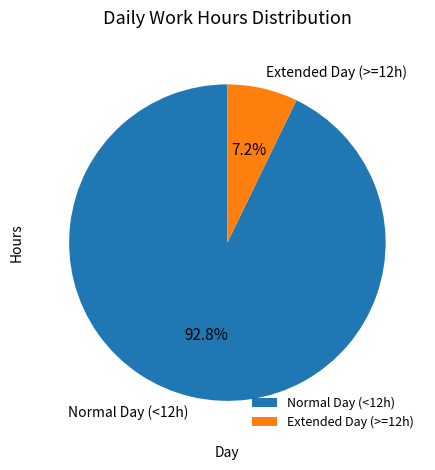

What is the ratio of the value at Normal Day (<12h) to the value at Extended Day (>=12h)?

12.9